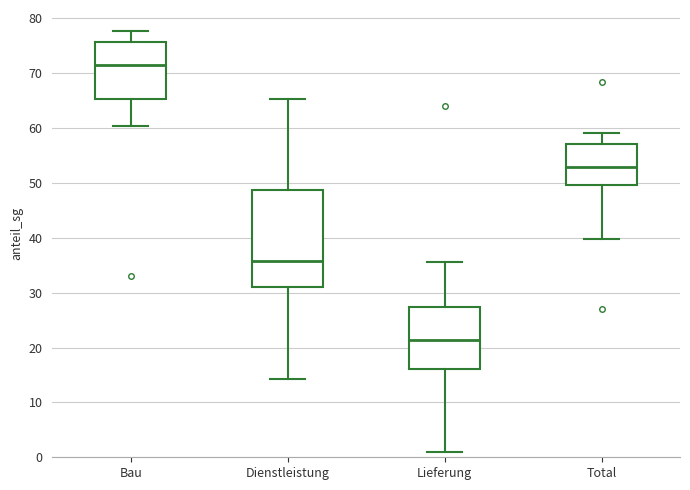

Reading left to right, transcribe this box plot: for each box, give where its median line is, the range the box spans, and where its two whiskers end, as read against the y-axis. The values are not printed on the chart, so give them approximately, as read against the axis.

Bau: median 71, box 65 to 76, whiskers 60 to 78
Dienstleistung: median 36, box 31 to 49, whiskers 14 to 65
Lieferung: median 21, box 16 to 27, whiskers 1 to 36
Total: median 53, box 50 to 57, whiskers 40 to 59